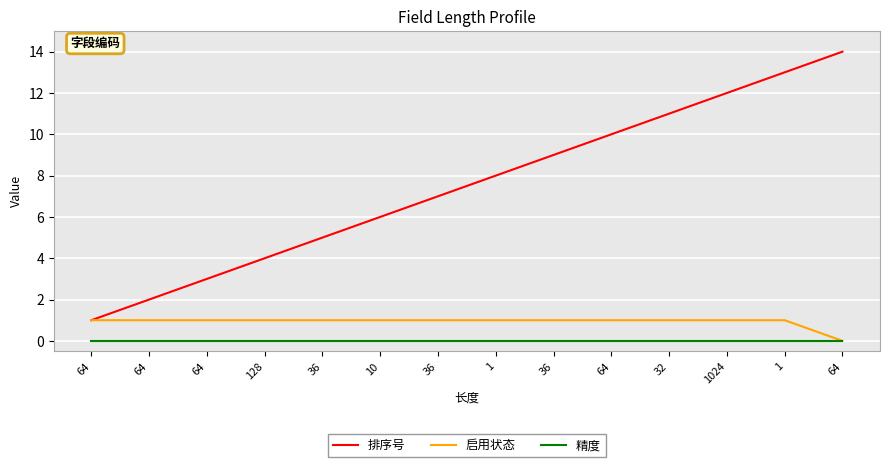

What are all the series names shown in the legend?

排序号, 启用状态, 精度